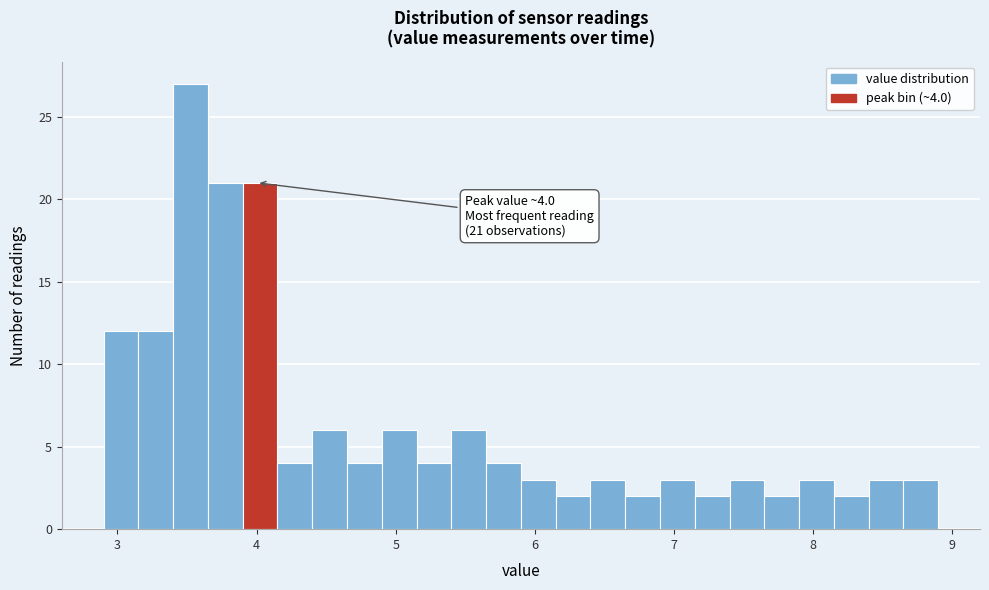

Read against the x-axis, roughly where is the centre of the tallest bar?

3.5